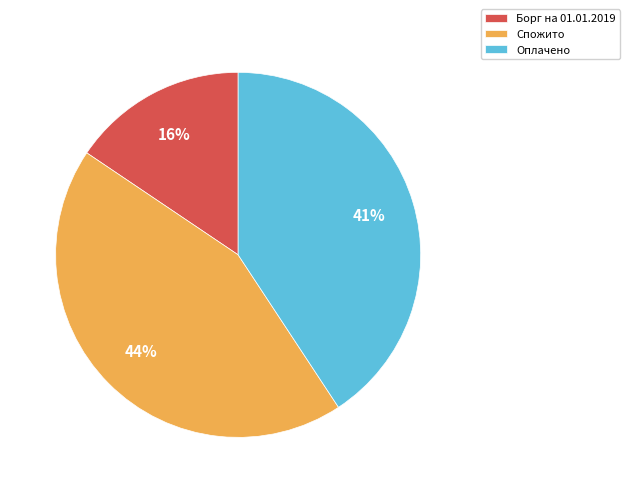

How many segments does this pie chart have?

3